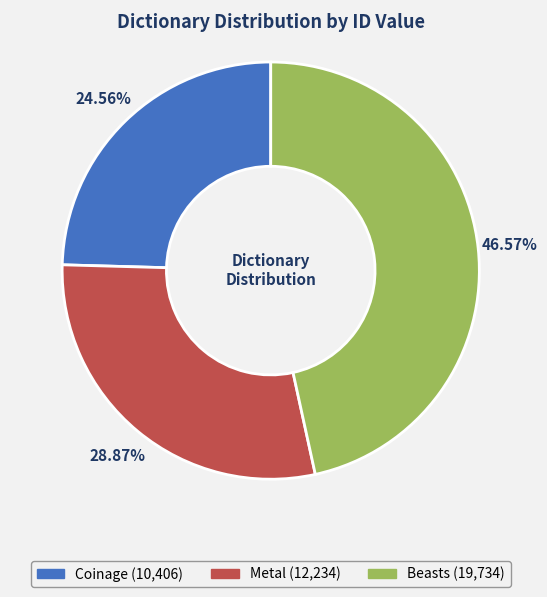

To the nearest percent, what portion does Coinage represent?

25%